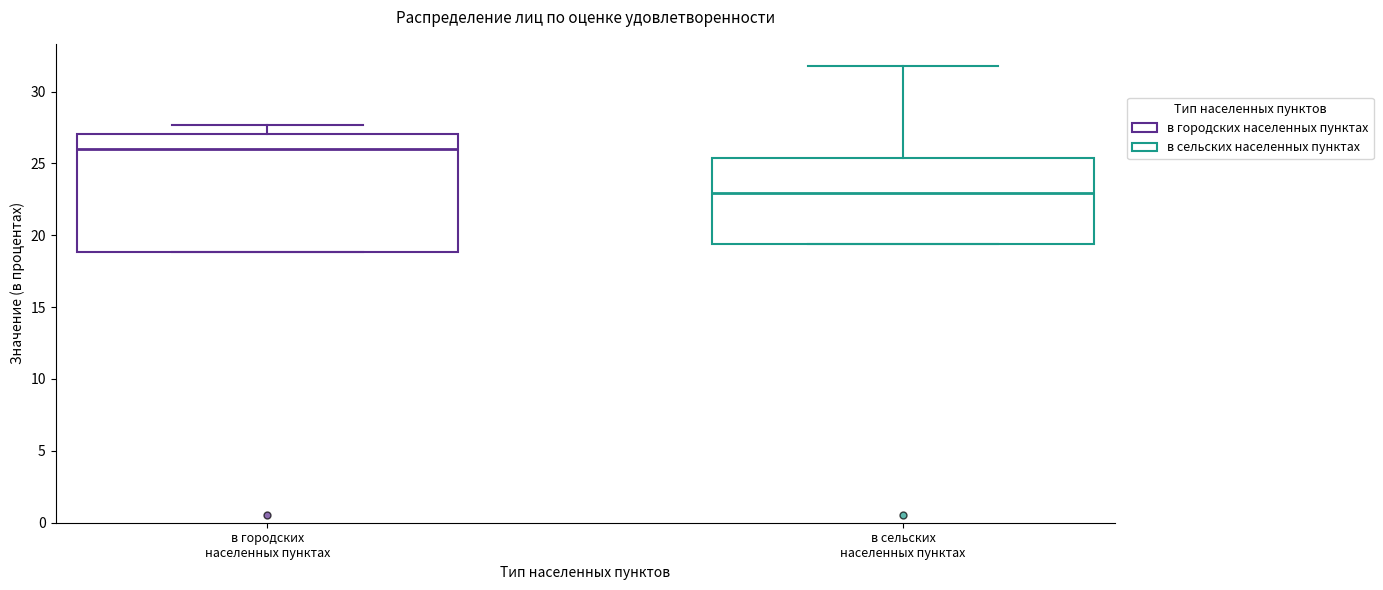

Where does the median line of the box for в городских населенных пунктах sit on the y-axis? The values are not printed on the chart, so give them approximately, as read against the axis.

26.0